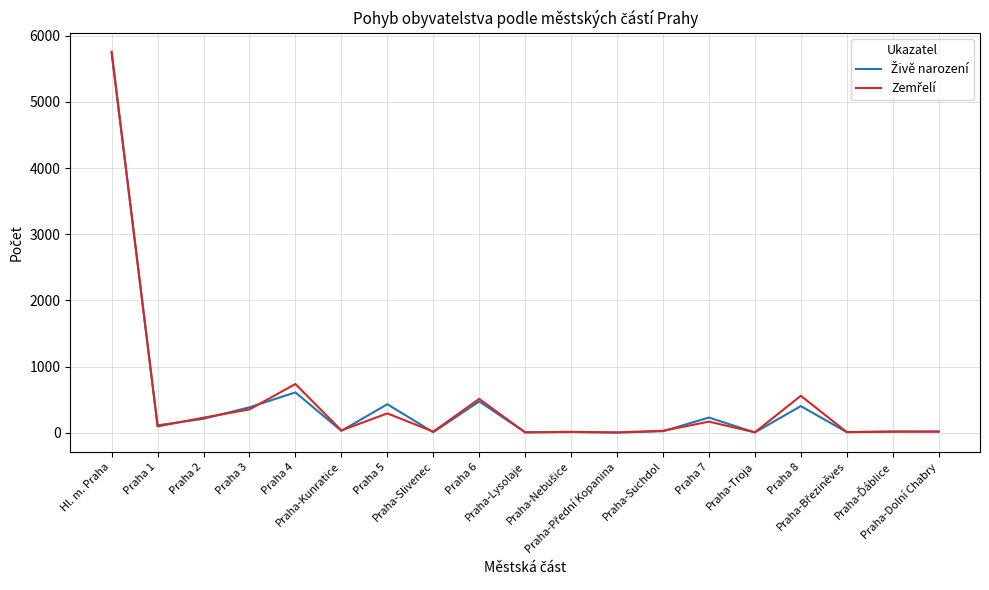

Which category has the highest value across all series?

Hl. m. Praha